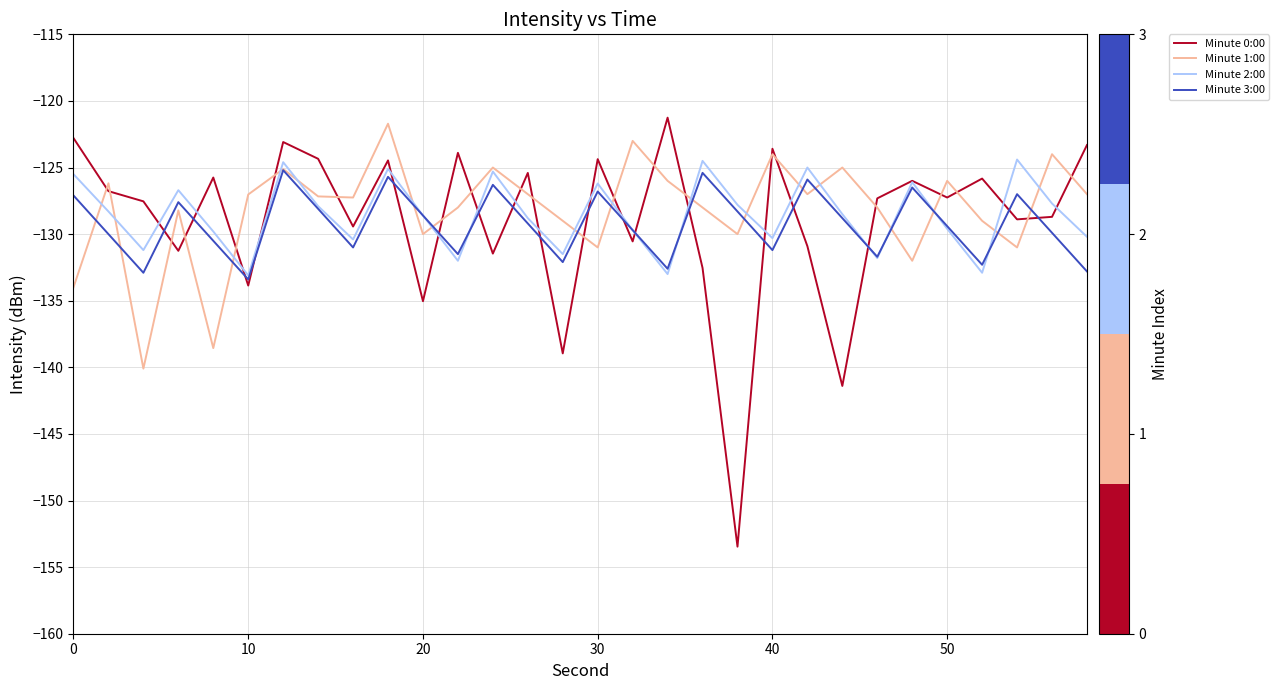

Count the number of categories in the chart.

30